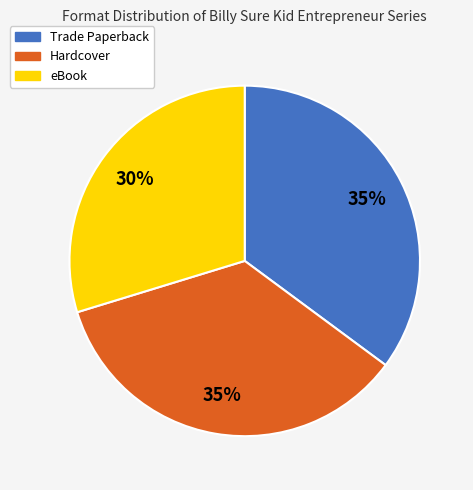

To the nearest percent, what is the difference between the largest and smallest slice percentages?

5%